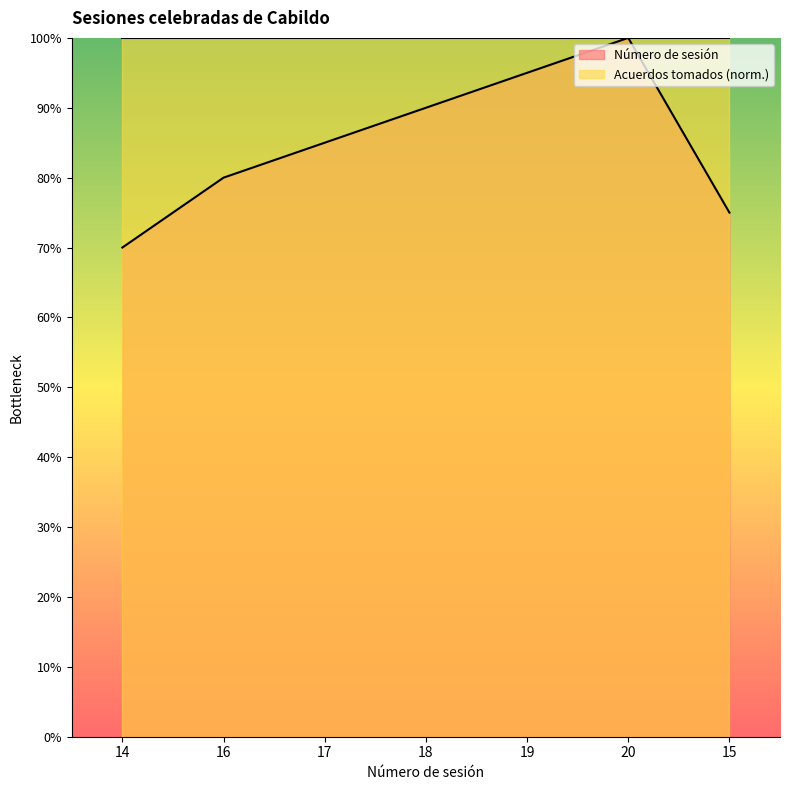

At which label does Número de sesión reach its minimum?

14